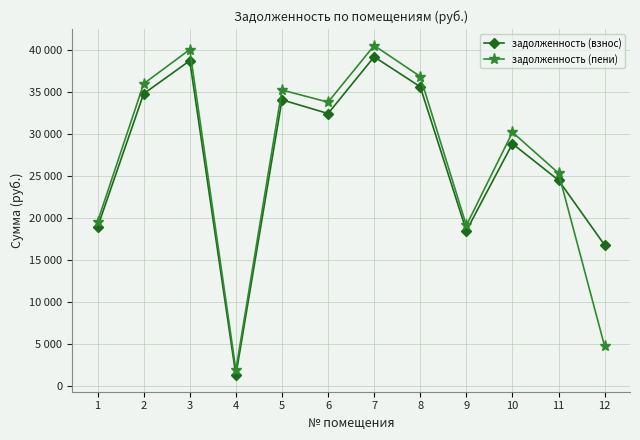

Is it true that задолженность (взнос) equals 774.6 at 4?

False